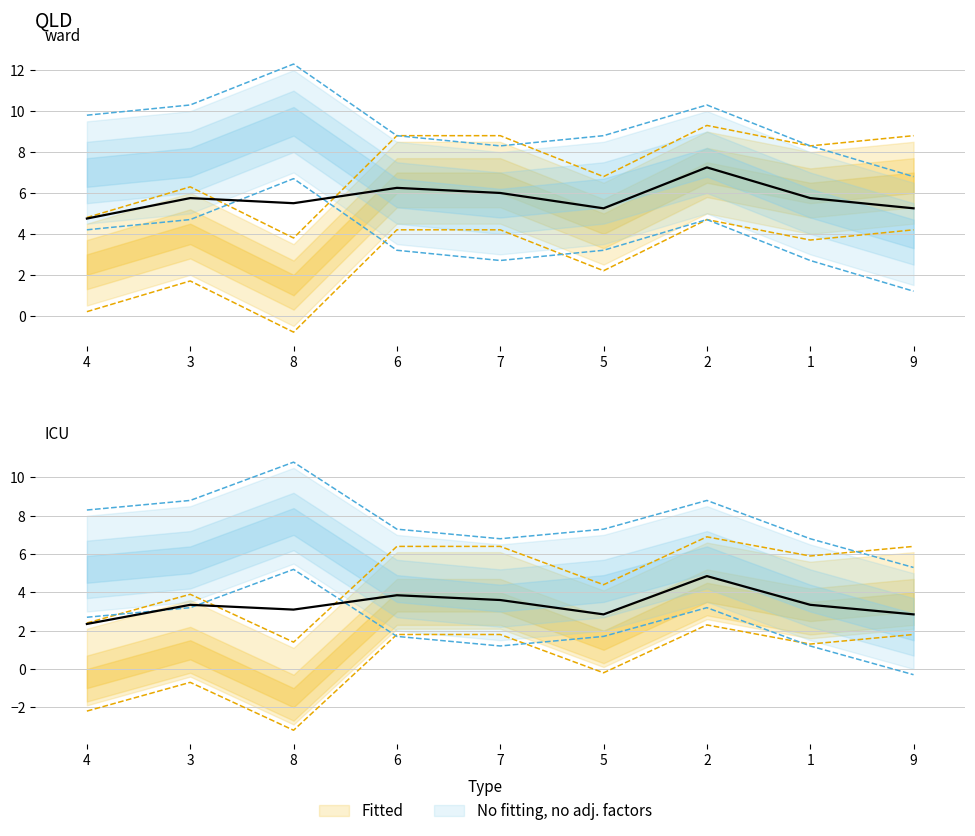

Between 9 and 1, which is larger?

1